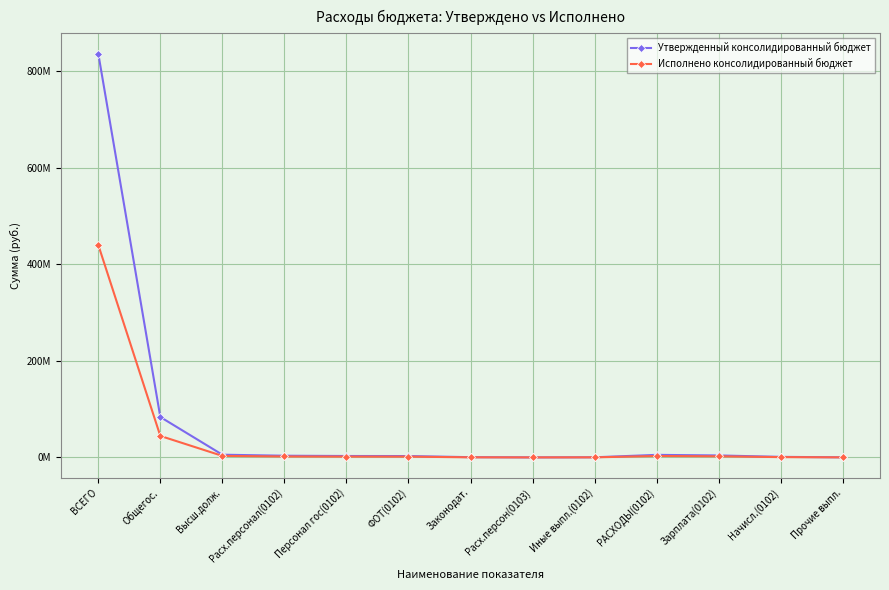

Between Высш.долж. and Персонал гос(0102), which series saw the biggest shift?

Утвержденный консолидированный бюджет